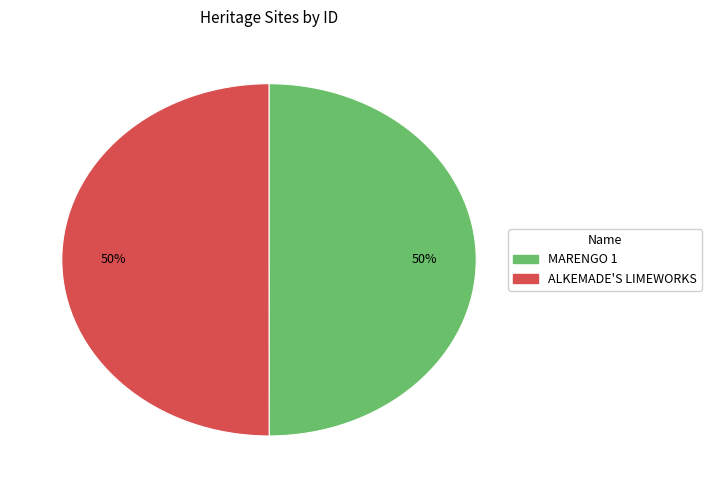

Is it true that ALKEMADE'S LIMEWORKS is 57% of the pie?

False